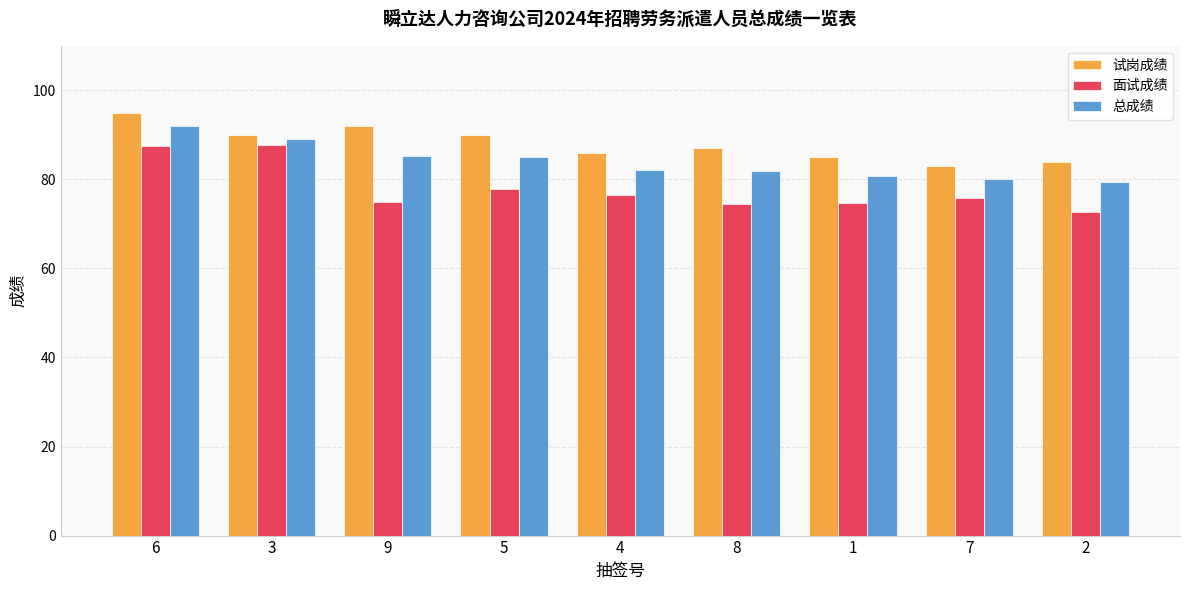

What value does the 总成绩 series have at 7?

80.1